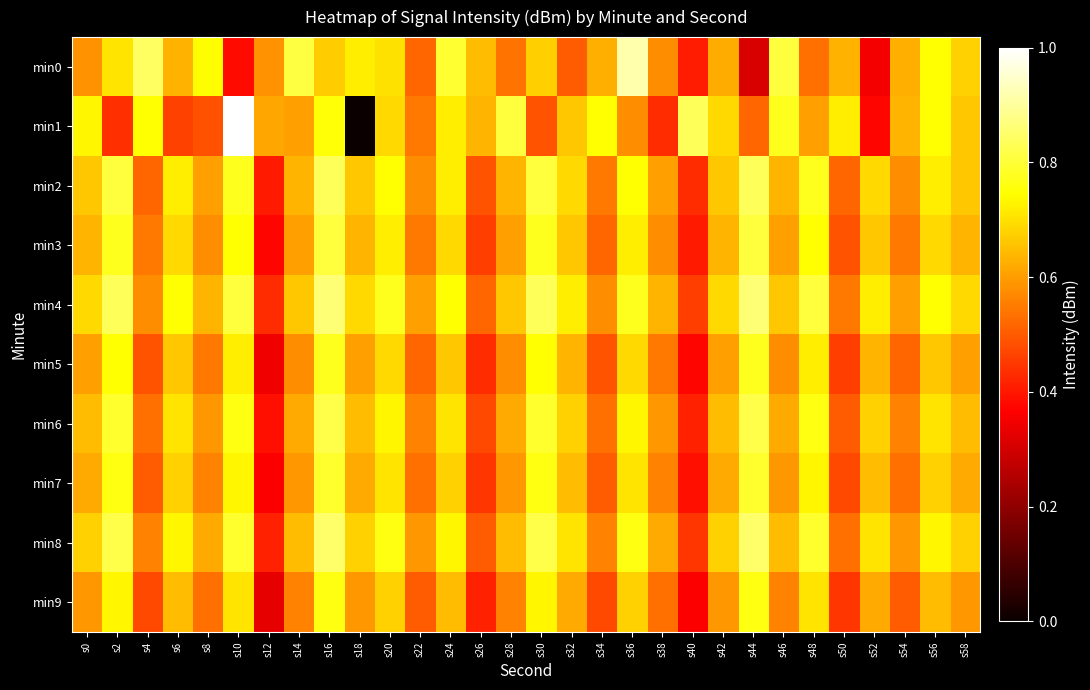

How many categories are shown in the chart?

30